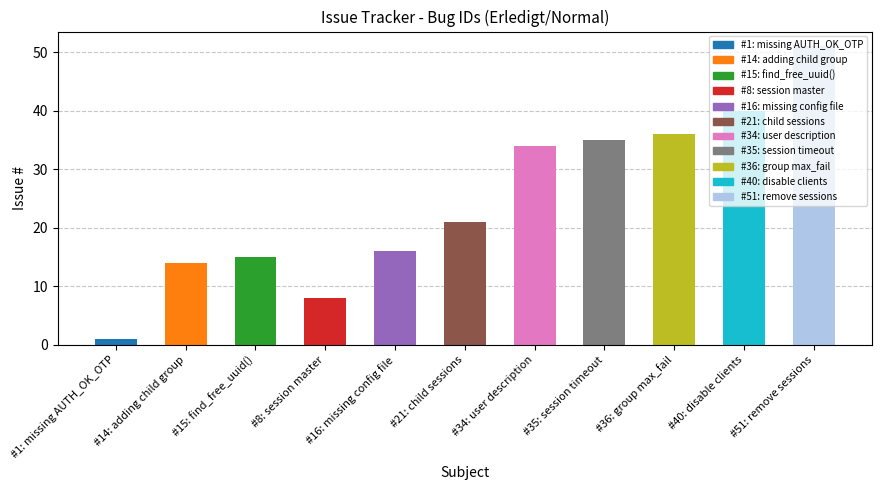

What is the greatest value displayed?

51